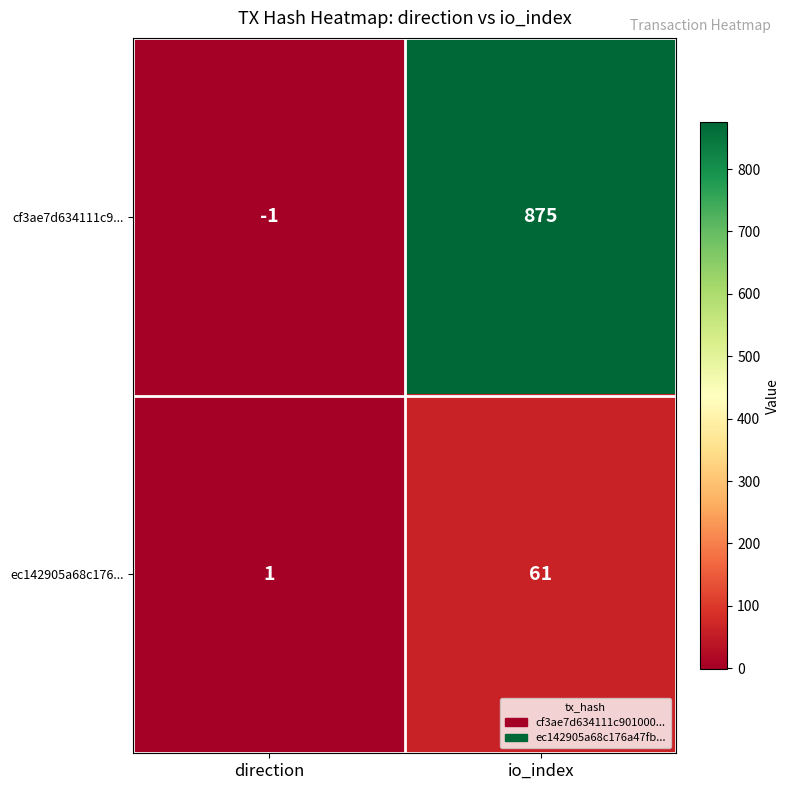

Reading right to left, what are all the values shown in this chart?

cf3ae7d634111c9...: io_index=875	direction=-1
ec142905a68c176...: io_index=61	direction=1